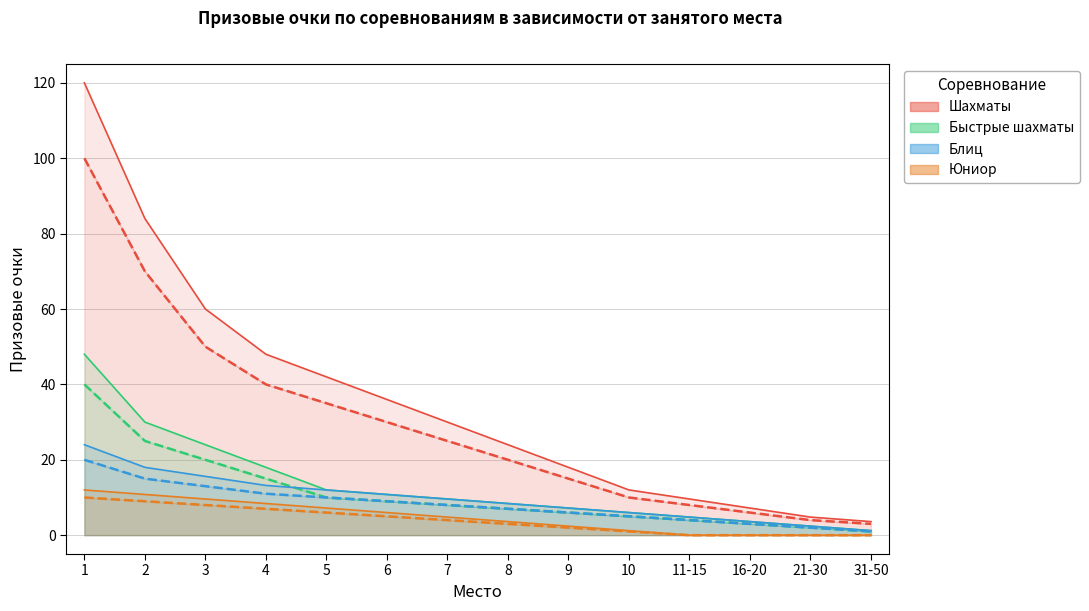

What is the approximate value of Юниор at 2?

9